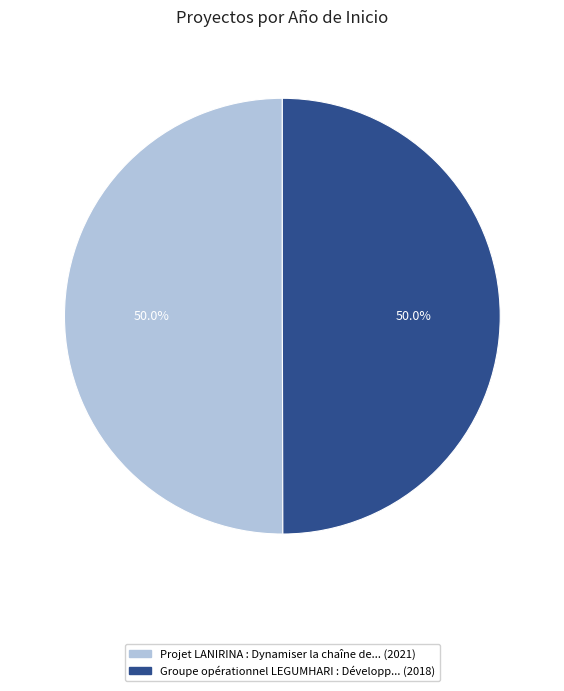

How many slices are in this pie chart?

2